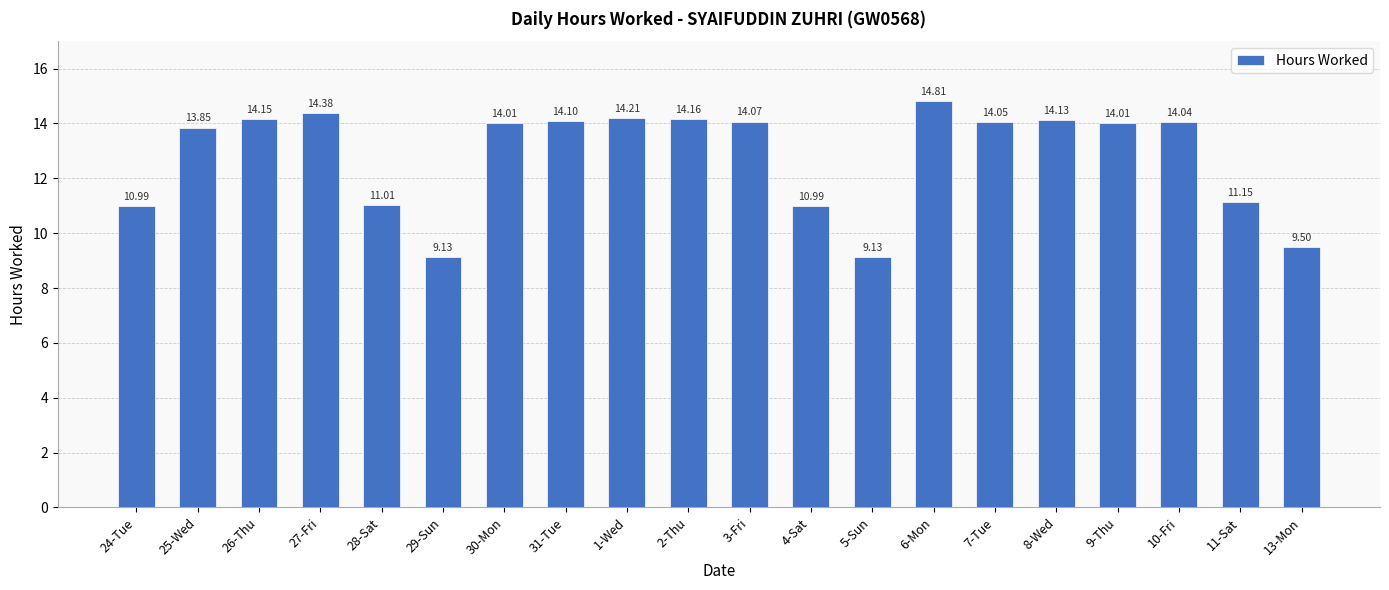

What is the greatest value displayed?

14.8